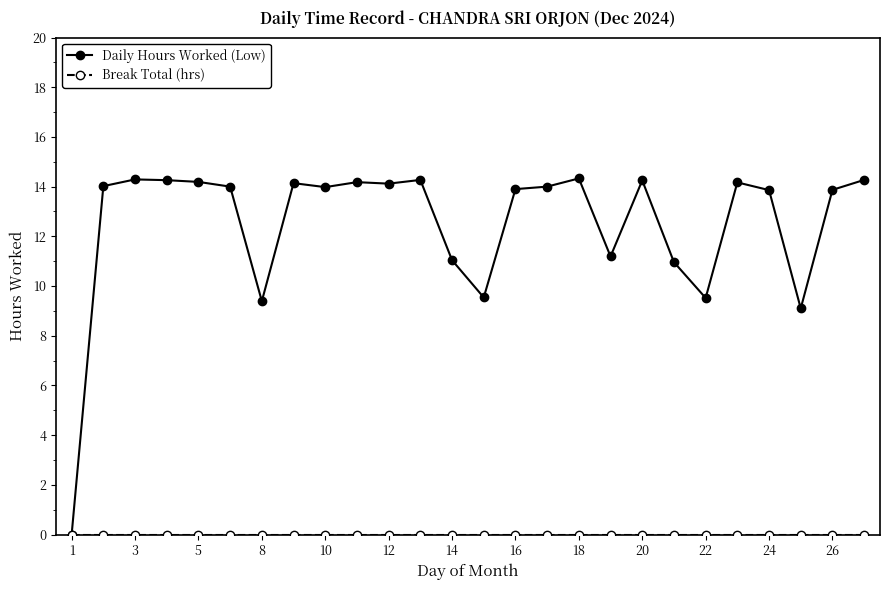

At how many categories does at least one series exceed 1?

25